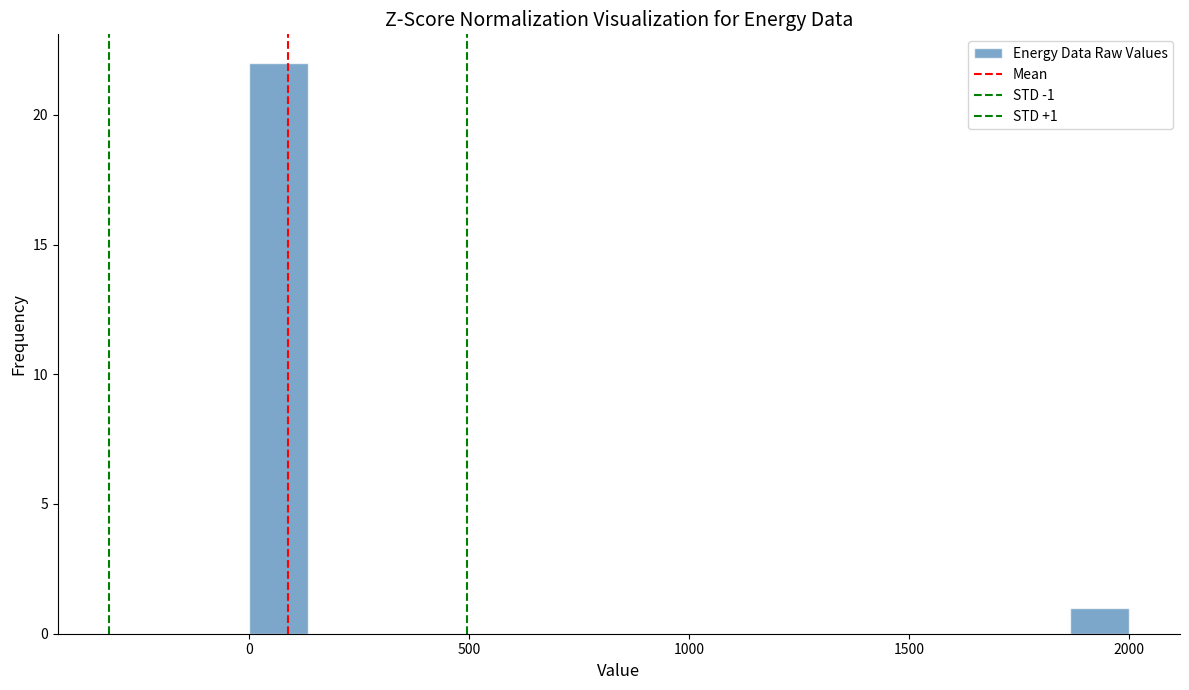

Read against the x-axis, roughly where is the centre of the tallest bar?

50